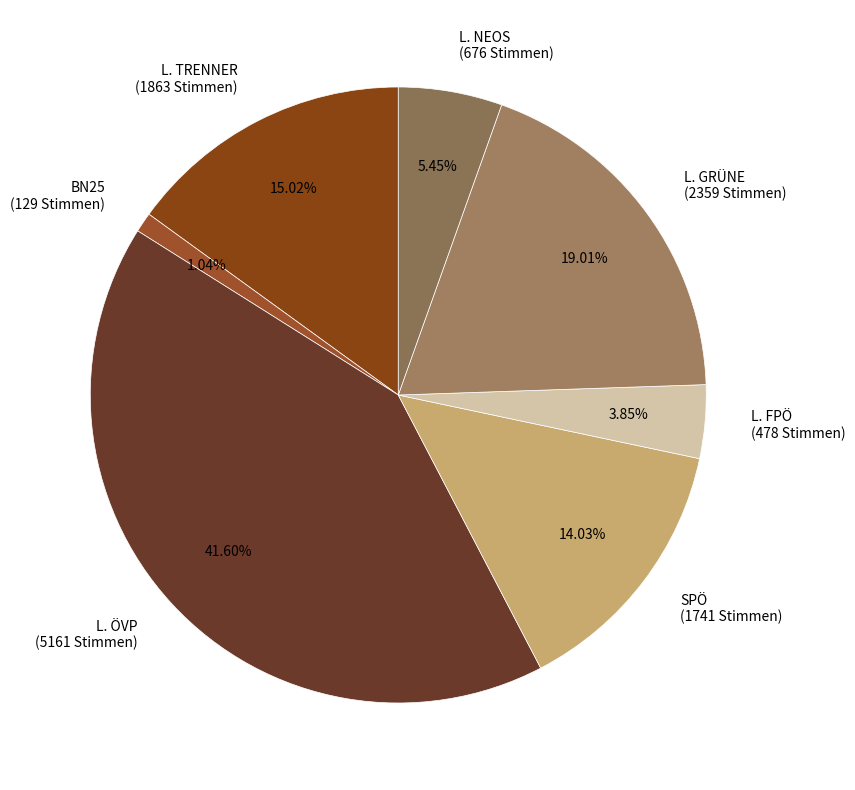

Which slice is the smallest?

BN25